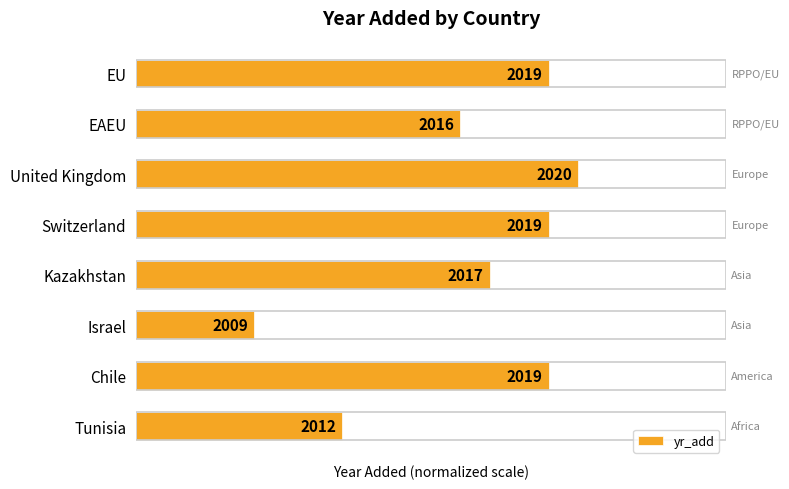

List the labels in order of value, smallest first.

Israel, Tunisia, EAEU, Kazakhstan, Chile, Switzerland, EU, United Kingdom